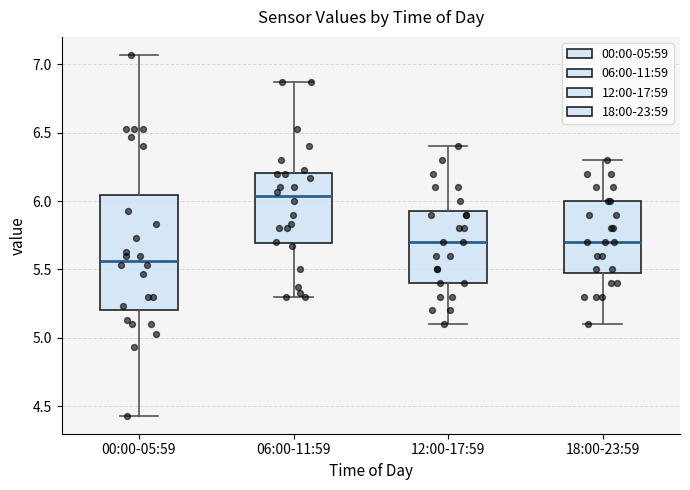

Which box has the highest median line?

06:00-11:59